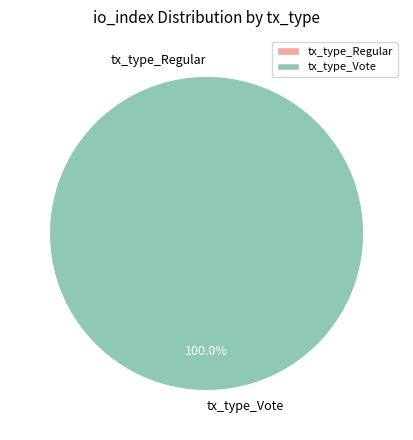

Which category accounts for the majority?

tx_type_Vote